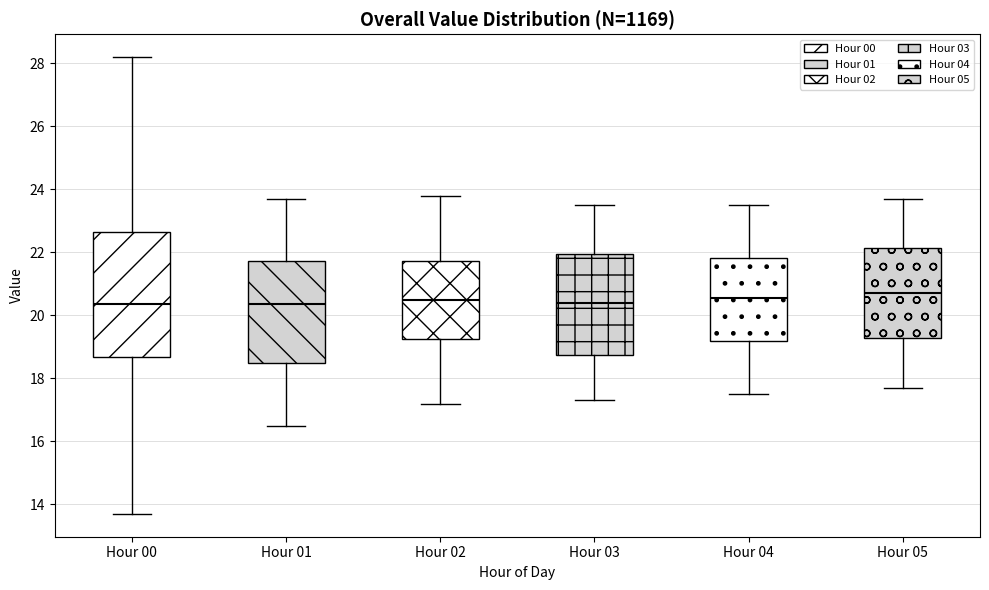

Comparing the boxes themselves (not the whiskers), which one is the tallest?

Hour 00